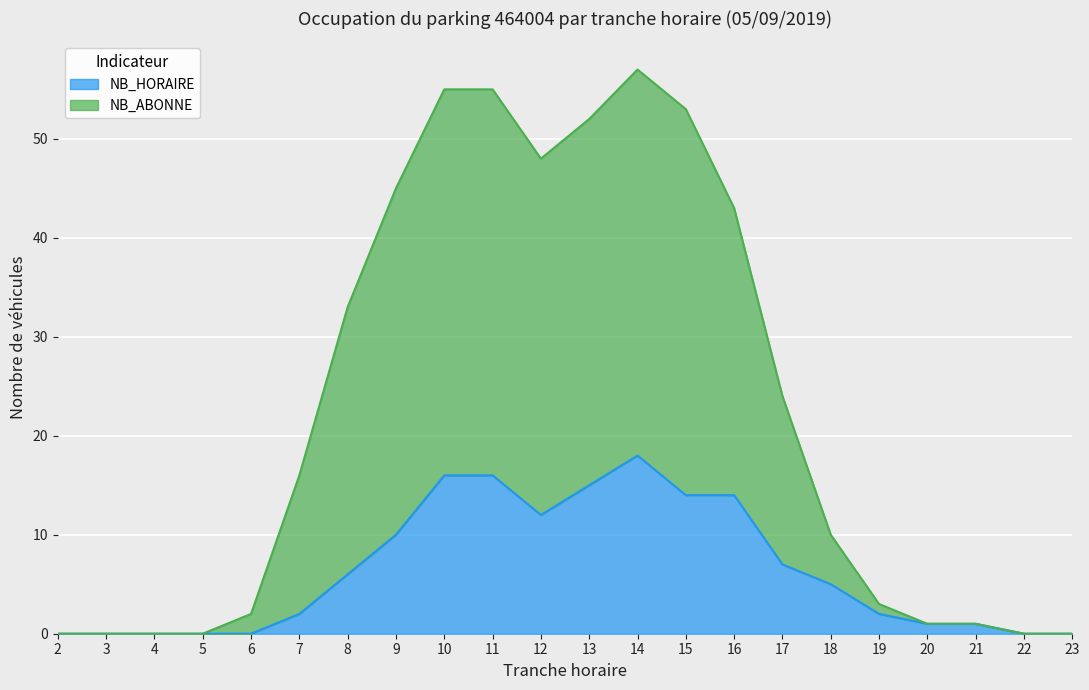

What is the average value of the NB_HORAIRE series?

6